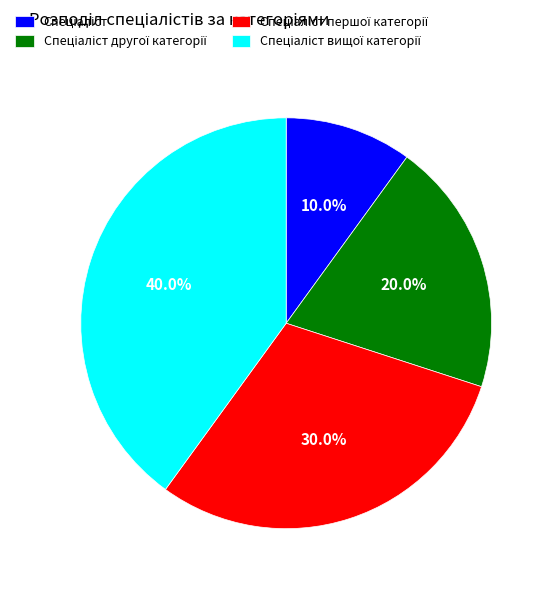

Is there any slice that represents more than half of the pie?

No